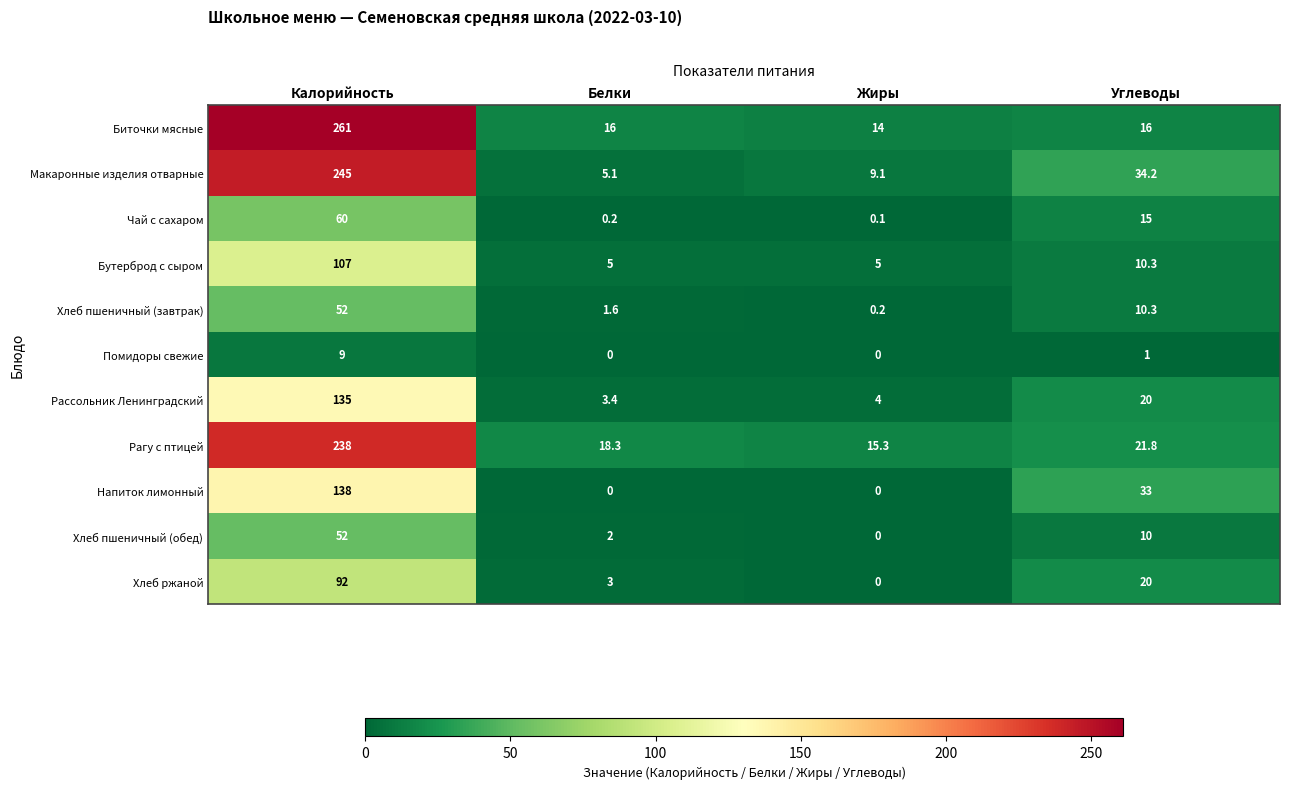

The value of Хлеб ржаной at Жиры is 0.0. True or false?

True